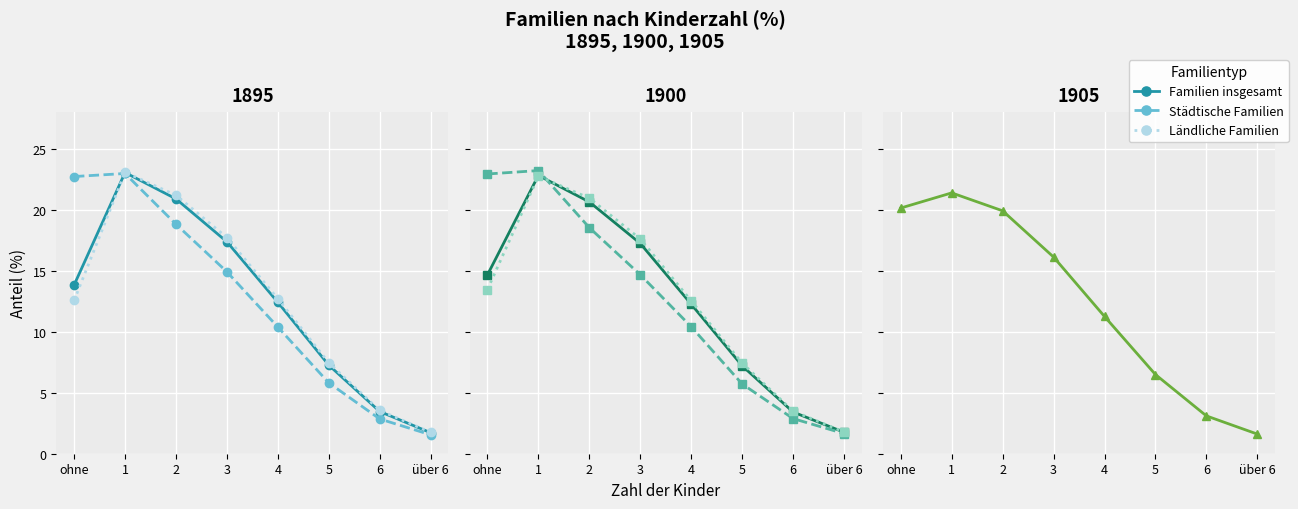

What is the difference between the maximum and minimum values in the Ländliche Familien series?

21.0